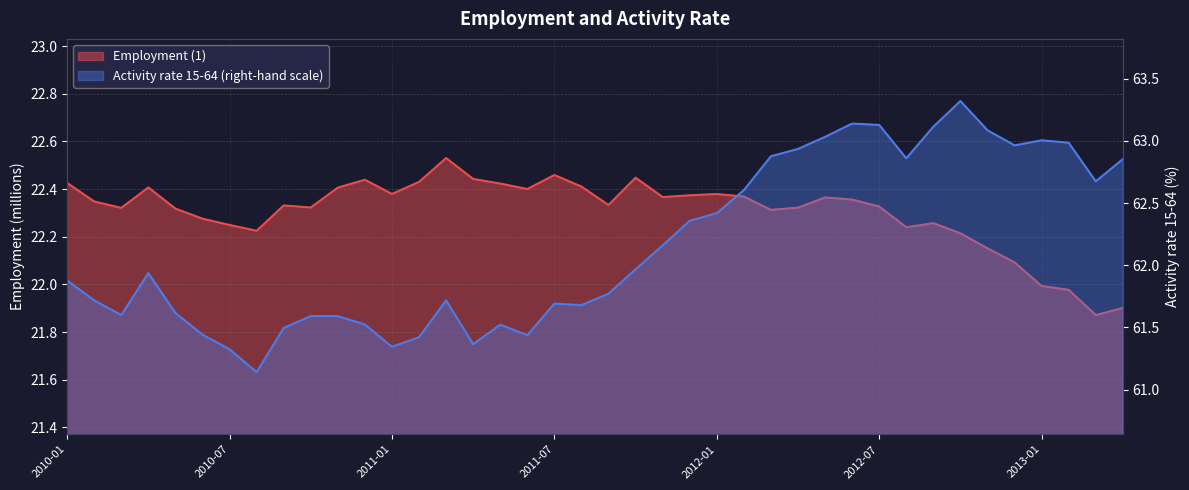

Reading left to right, transcribe all the data shown in this chart.

Employment (1): 22.4	22.3	22.3	22.4	22.3	22.3	22.2	22.2	22.3	22.3	22.4	22.4	22.4	22.4	22.5	22.4	22.4	22.4	22.5	22.4	22.3	22.4	22.4	22.4	22.4	22.4	22.3	22.3	22.4	22.4	22.3	22.2	22.3	22.2	22.2	22.1	22.0	22.0	21.9	21.9
Activity rate 15-64 (right-hand scale): 61.9	61.7	61.6	61.9	61.6	61.4	61.3	61.1	61.5	61.6	61.6	61.5	61.3	61.4	61.7	61.4	61.5	61.4	61.7	61.7	61.8	62.0	62.2	62.4	62.4	62.6	62.9	62.9	63.0	63.1	63.1	62.9	63.1	63.3	63.1	63.0	63.0	63.0	62.7	62.9